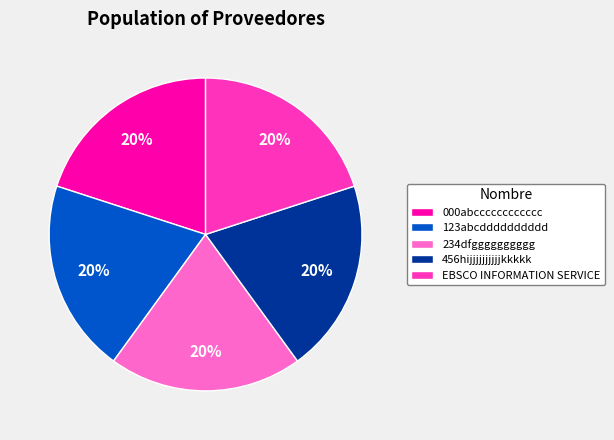

Is it true that 000abcccccccccccc is 8% of the pie?

False